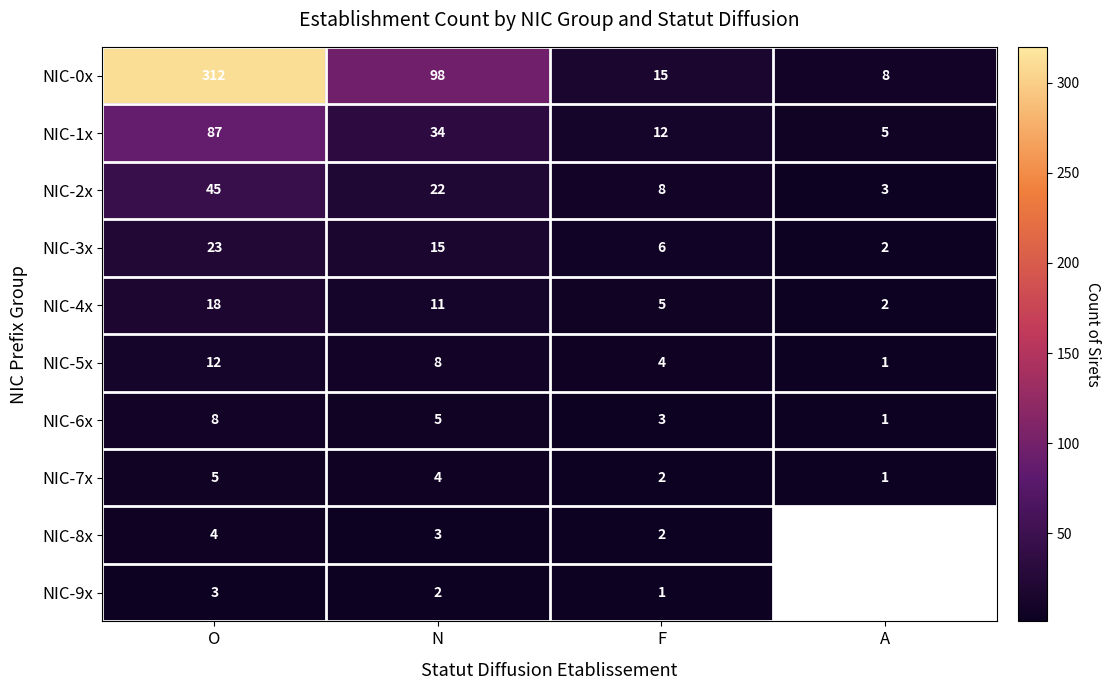

Rank the categories by NIC-7x value from lowest to highest.

A, F, N, O